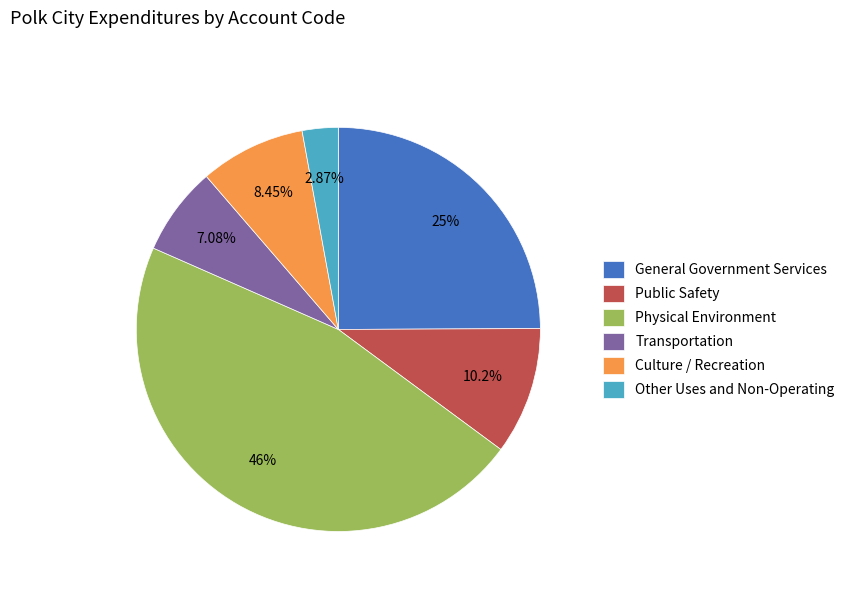

To the nearest percent, what is the difference between the Public Safety and General Government Services slice percentages?

15%